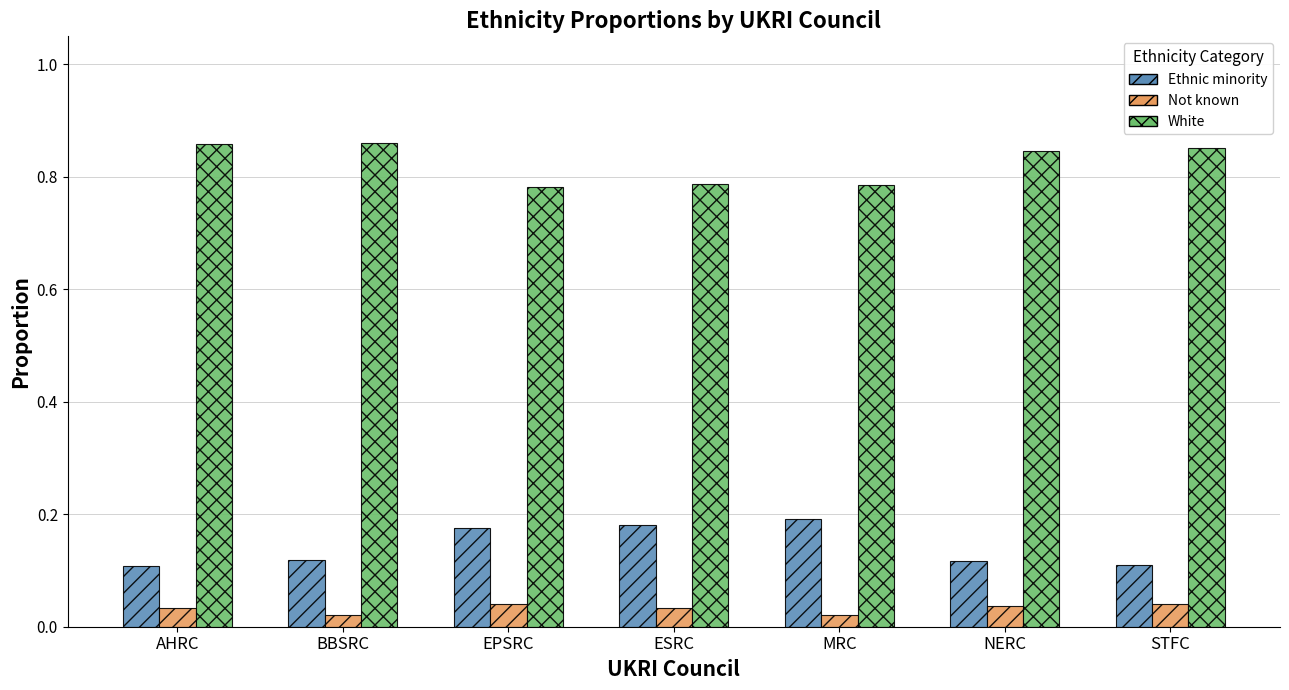

Is it true that White equals 1.1 at ESRC?

False